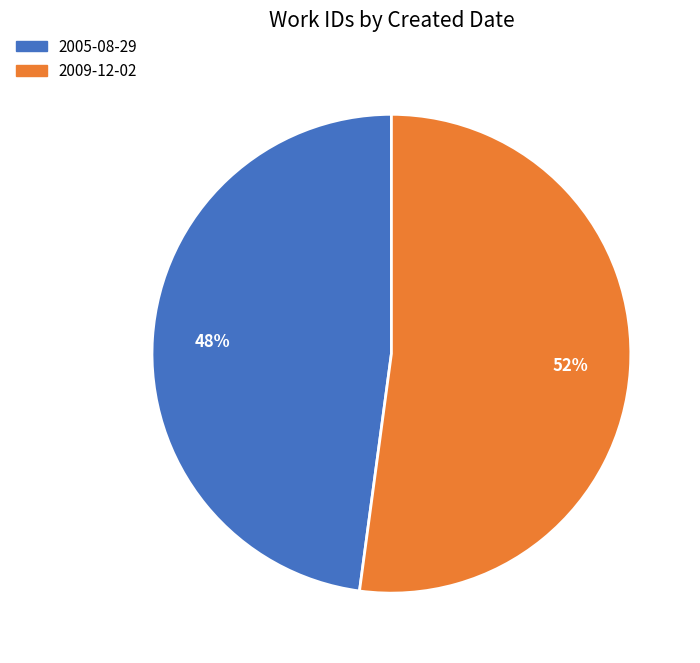

Which category accounts for the majority?

2009-12-02